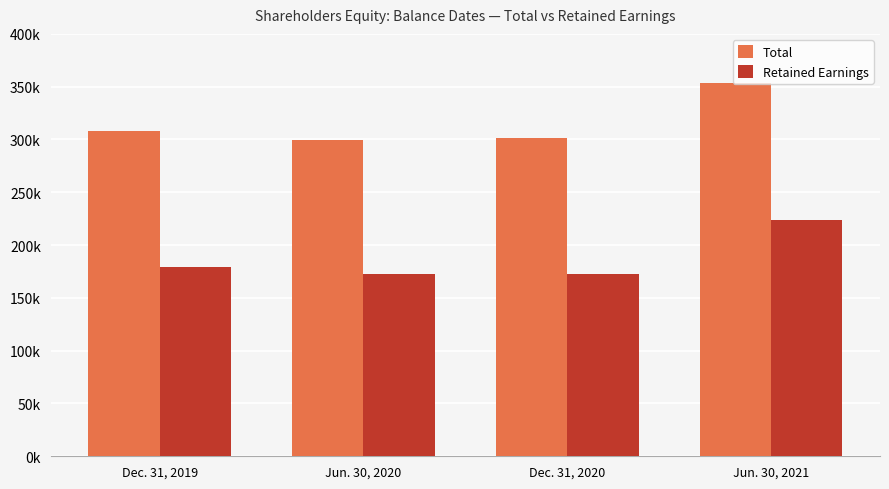

What is the lowest value of the Total series?

299938